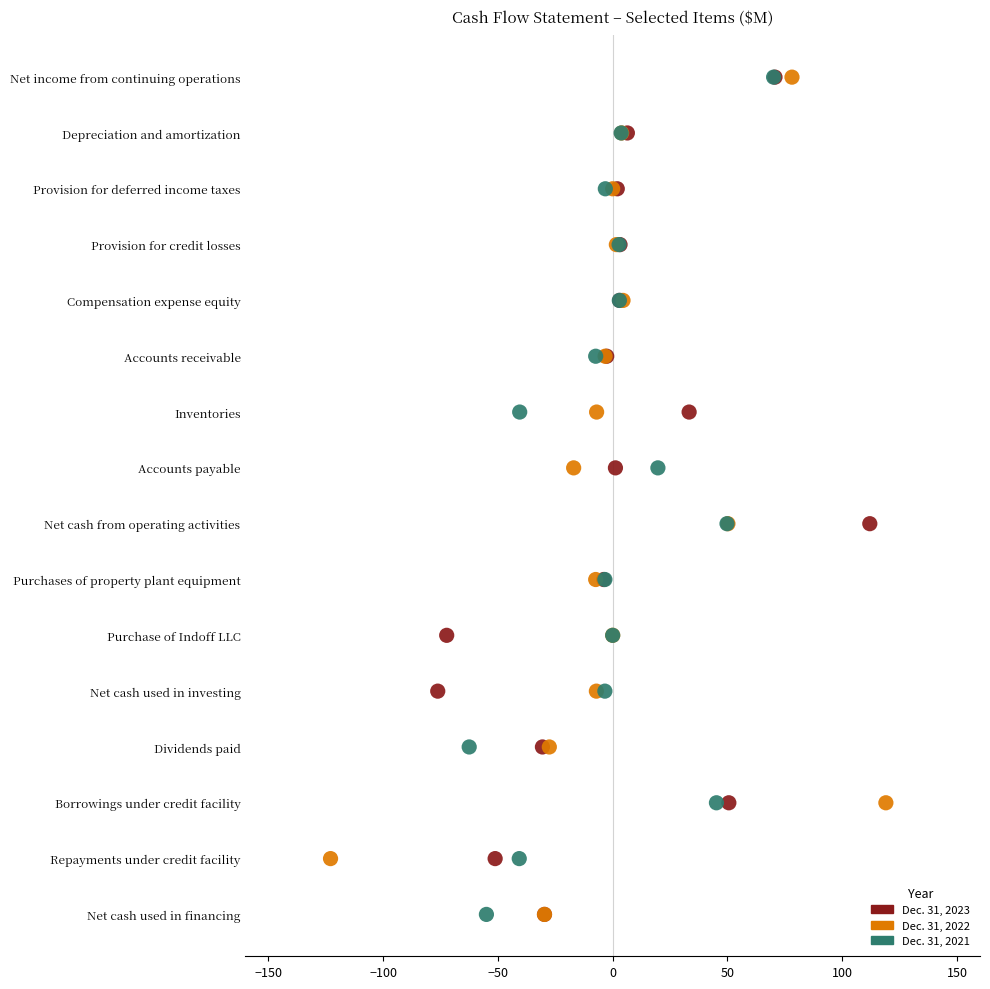

What are all the series names shown in the legend?

Dec. 31, 2023, Dec. 31, 2022, Dec. 31, 2021